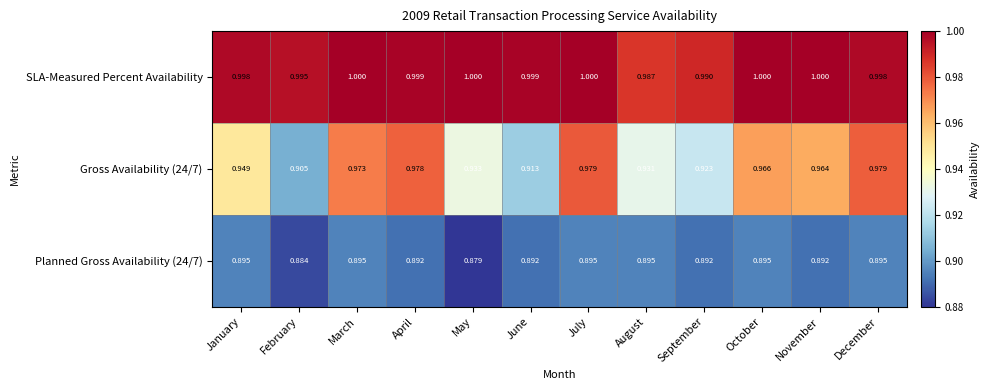

Rank the series by their average value, from lowest to highest.

Planned Gross Availability (24/7), Gross Availability (24/7), SLA-Measured Percent Availability